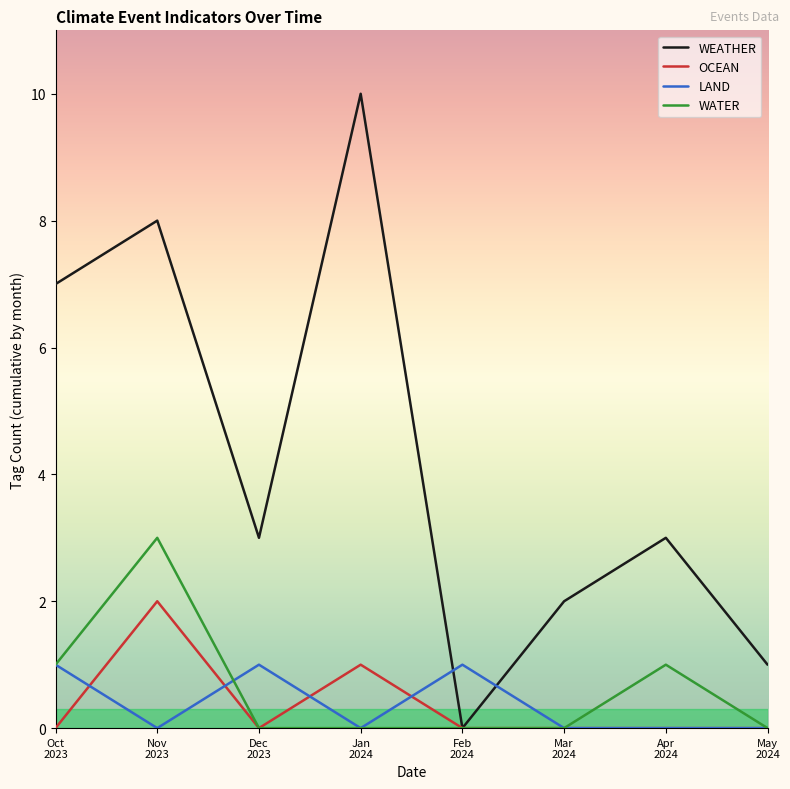

What position from the left is Jan
2024?

4